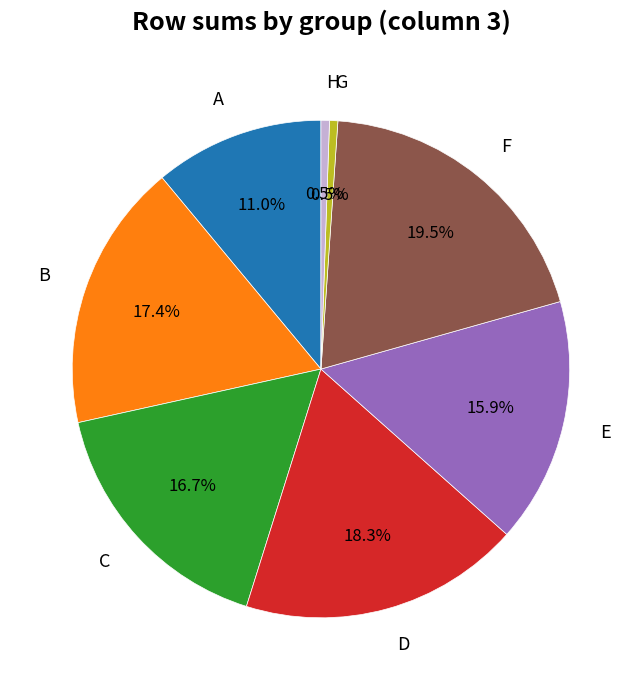

What is the largest slice in the pie chart?

F